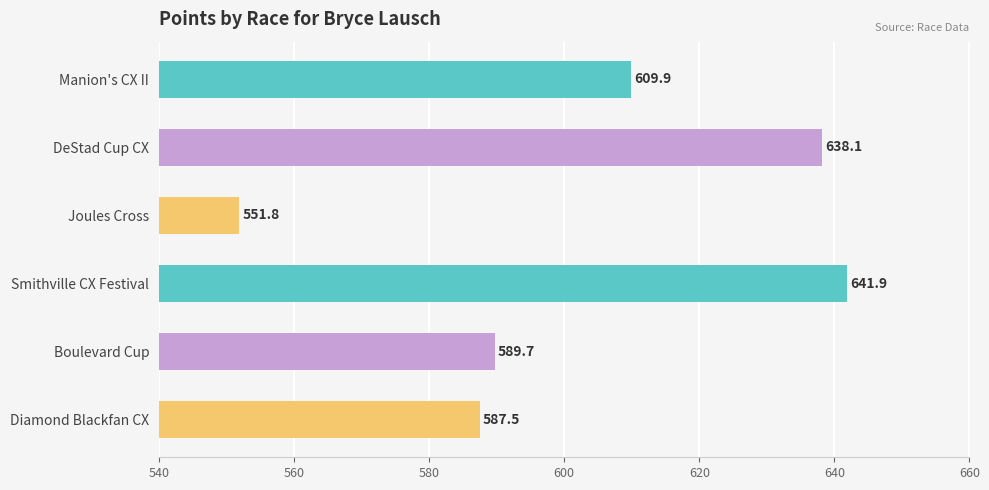

What is the difference between the maximum and minimum values?

90.1